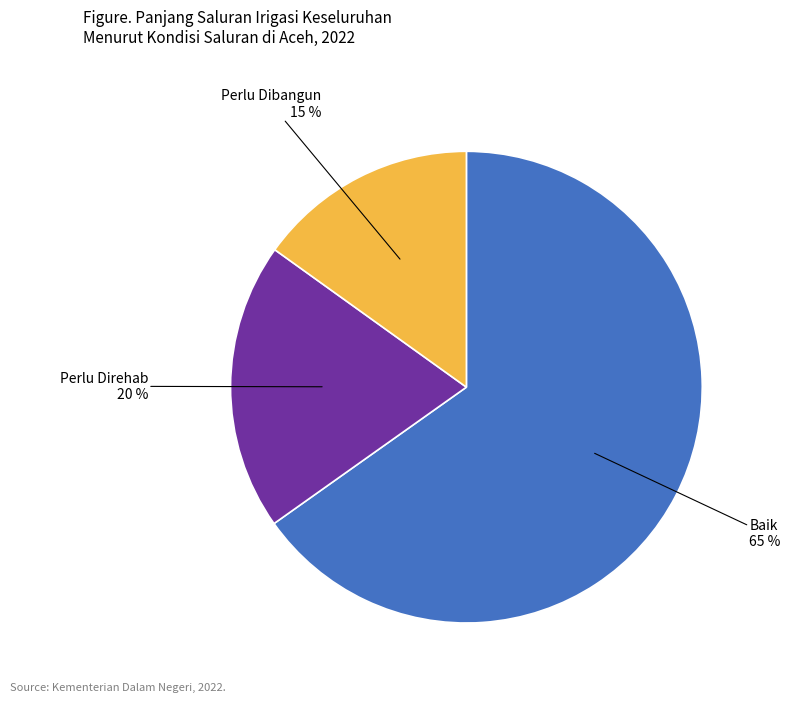

Which has a higher value, Baik or Perlu Dibangun?

Baik